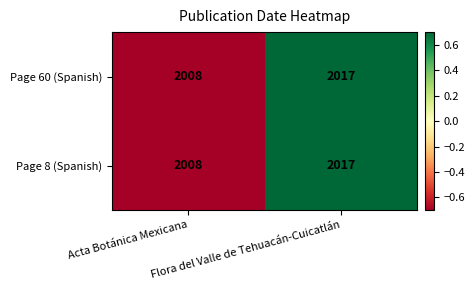

How many categories are shown in the chart?

2